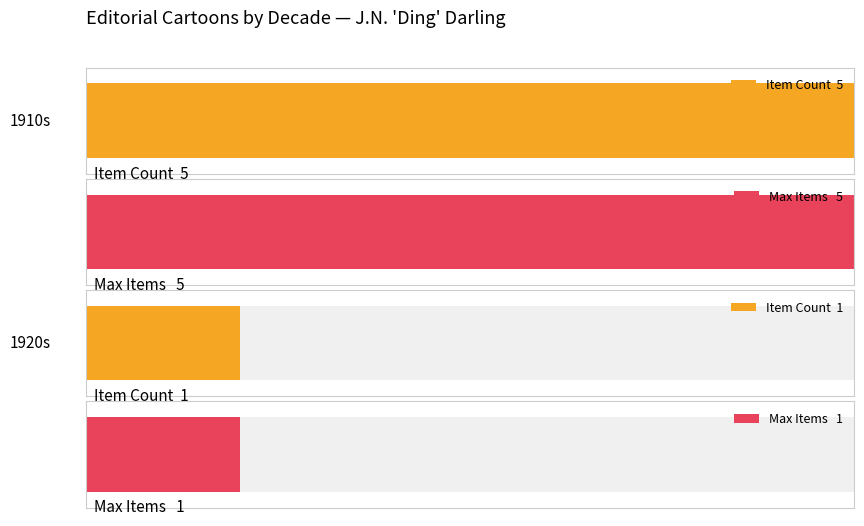

Are the bars horizontal?

Yes